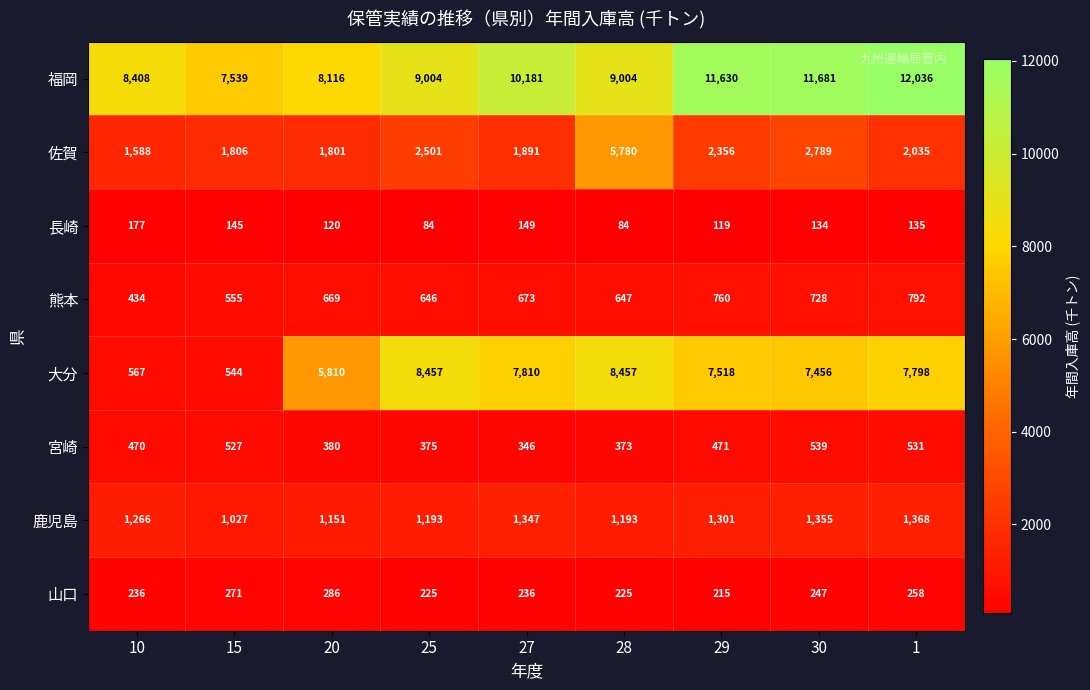

What is the sum of the 佐賀 values at 10 and 25?

4089